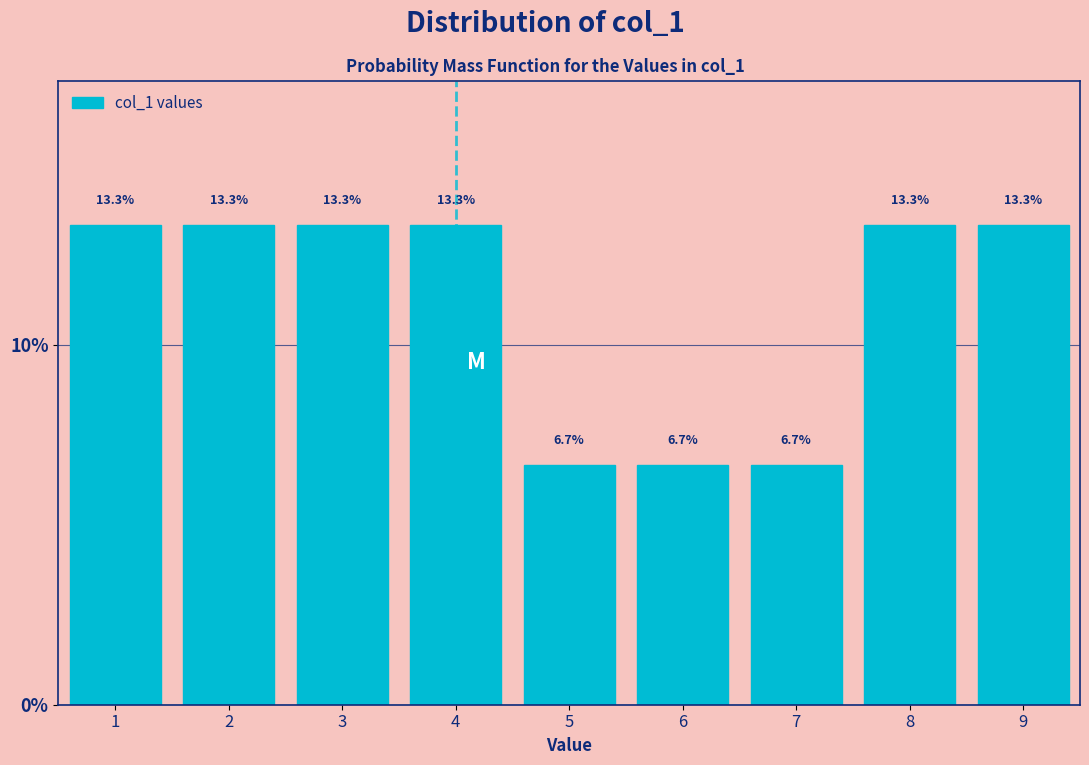

Reading left to right, transcribe all the data shown in this chart.

1=13.3	2=13.3	3=13.3	4=13.3	5=6.7	6=6.7	7=6.7	8=13.3	9=13.3